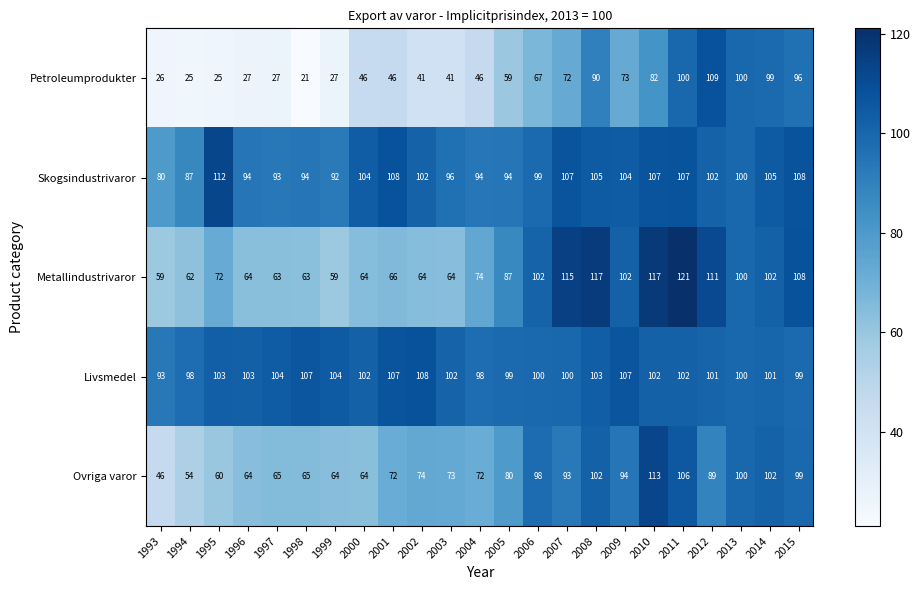

At which label does Skogsindustrivaror first exceed 102?

1995